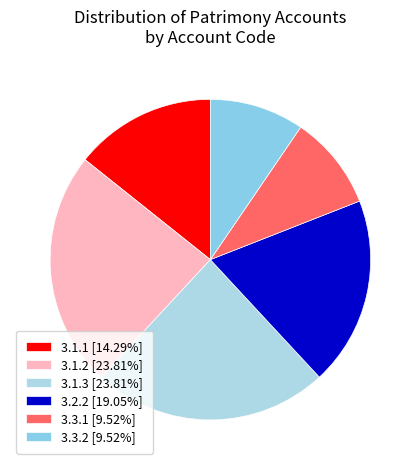

Is the sum of 3.2.2 and 3.1.3 greater than half?

No